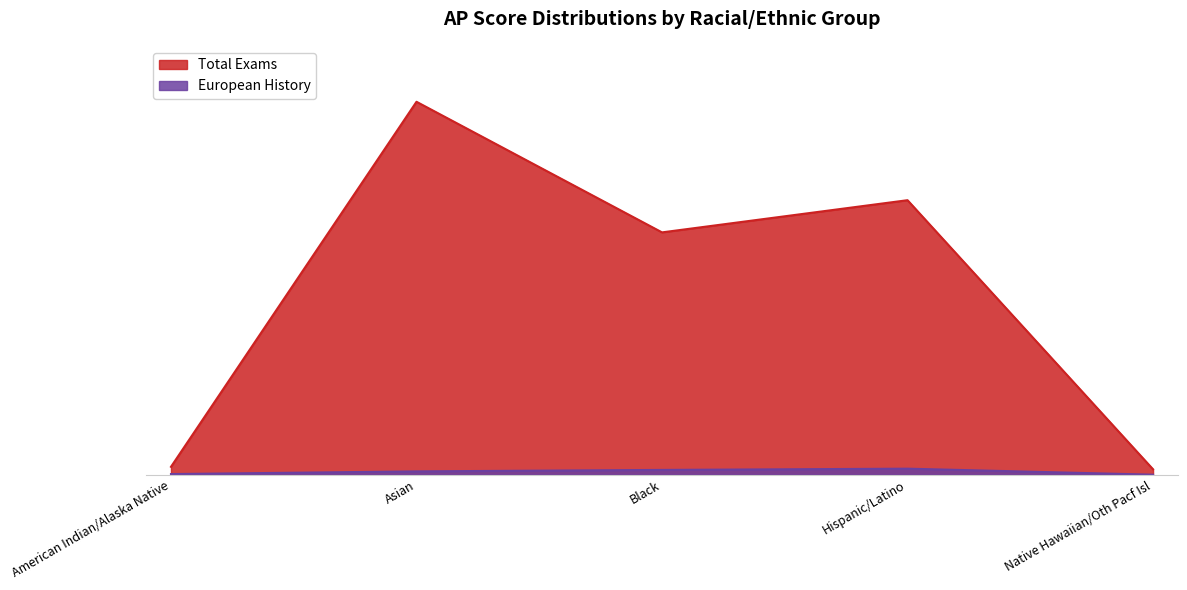

At which category is the sum across all series the highest?

Asian